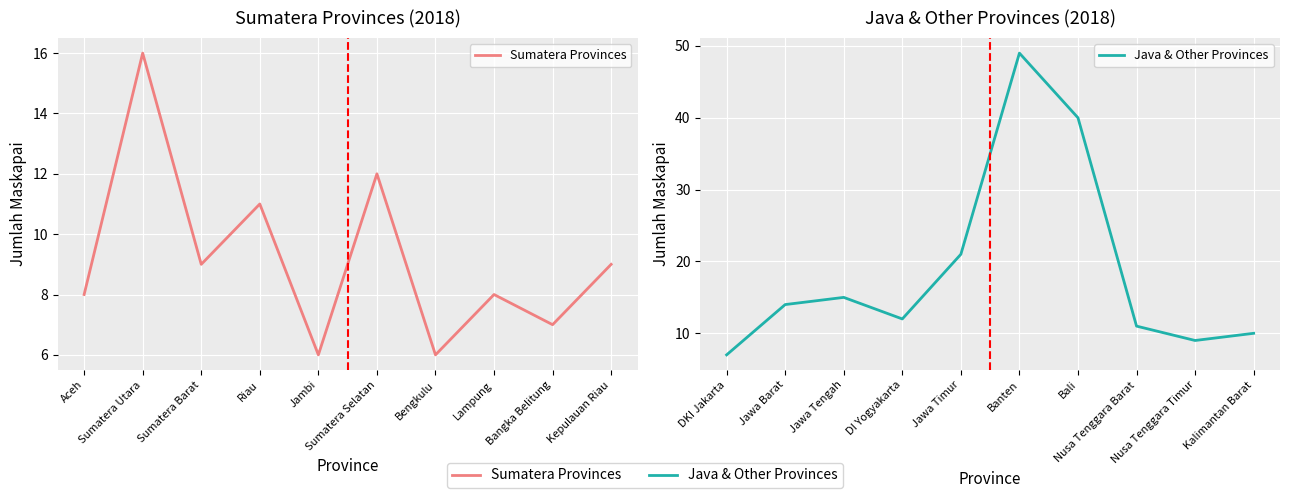

Is the value of Java & Other Provinces at Bangka Belitung greater than the value of Sumatera Provinces at Lampung?

Yes